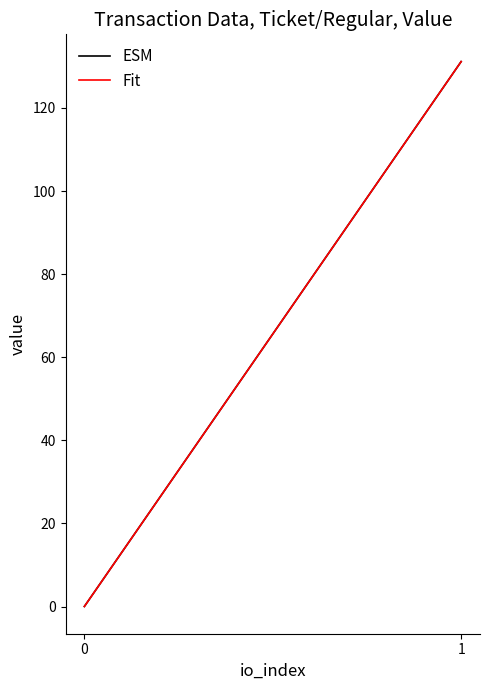

Rank the categories by ESM value from lowest to highest.

0, 1